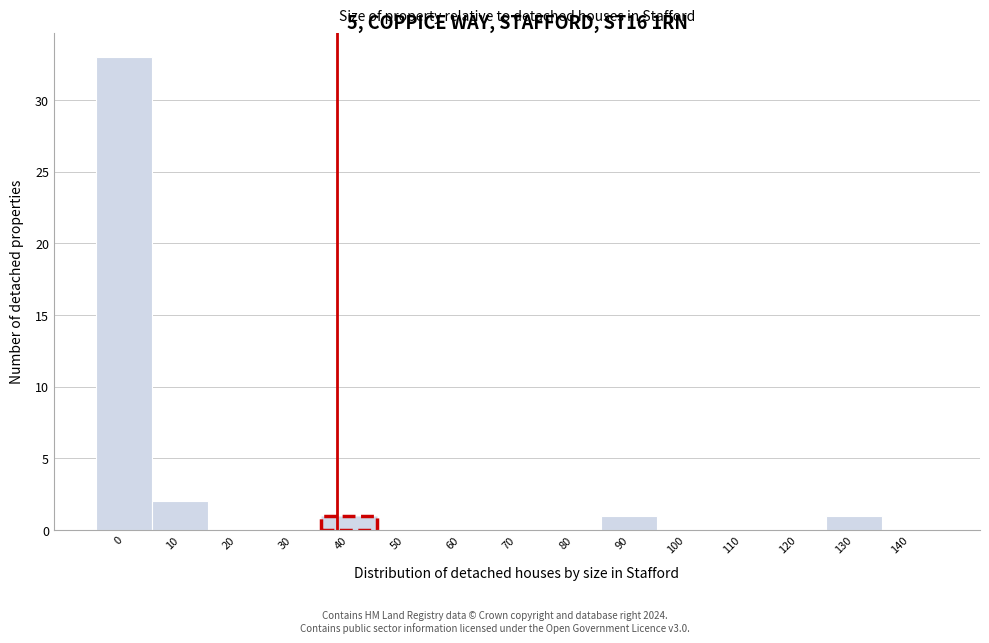

Reading left to right, extract all data points from this chart.

0=33	10=2	20=0	30=0	40=1	50=0	60=0	70=0	80=0	90=1	100=0	110=0	120=0	130=1	140=0